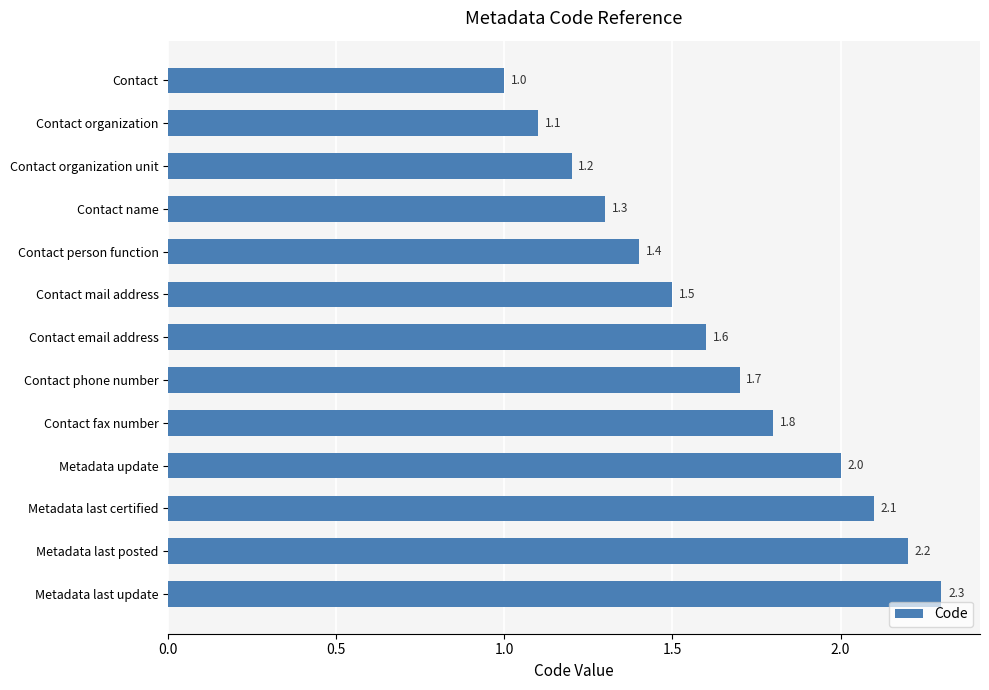

What is the difference between the maximum and minimum values?

1.3